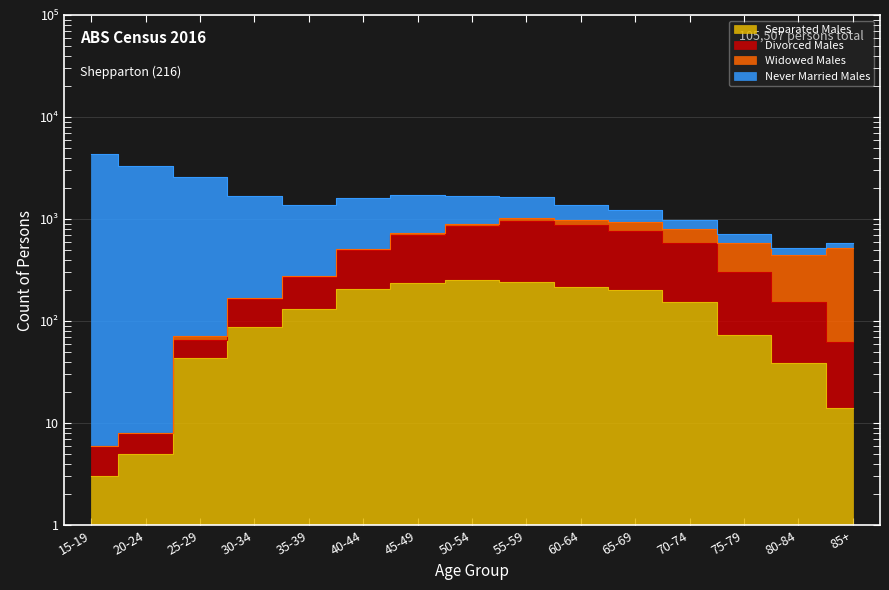

Which label corresponds to the smallest value in the chart?

15-19